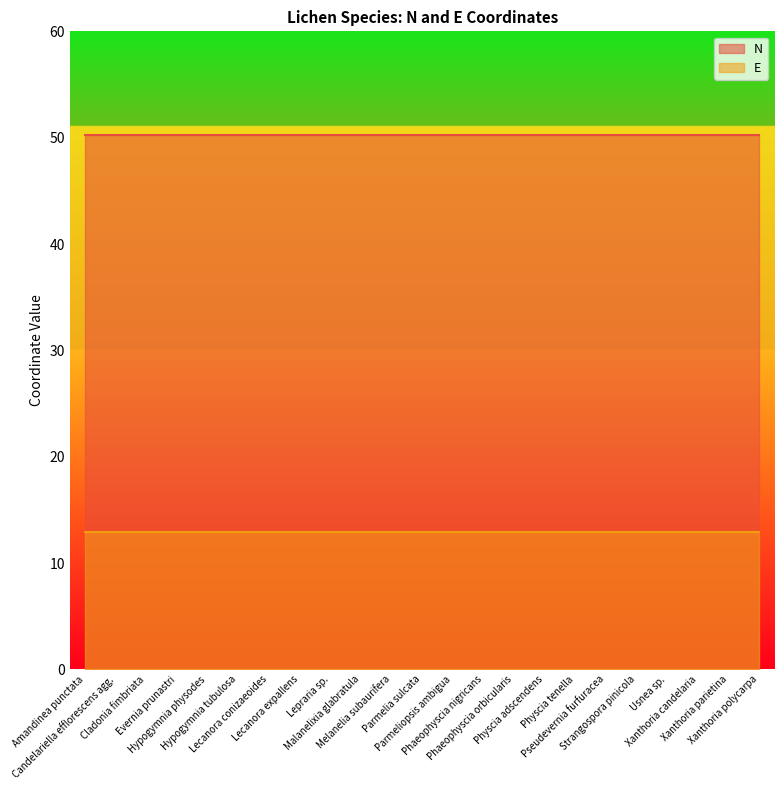

Between Pseudevernia furfuracea and Parmeliopsis ambigua, which is larger?

Pseudevernia furfuracea